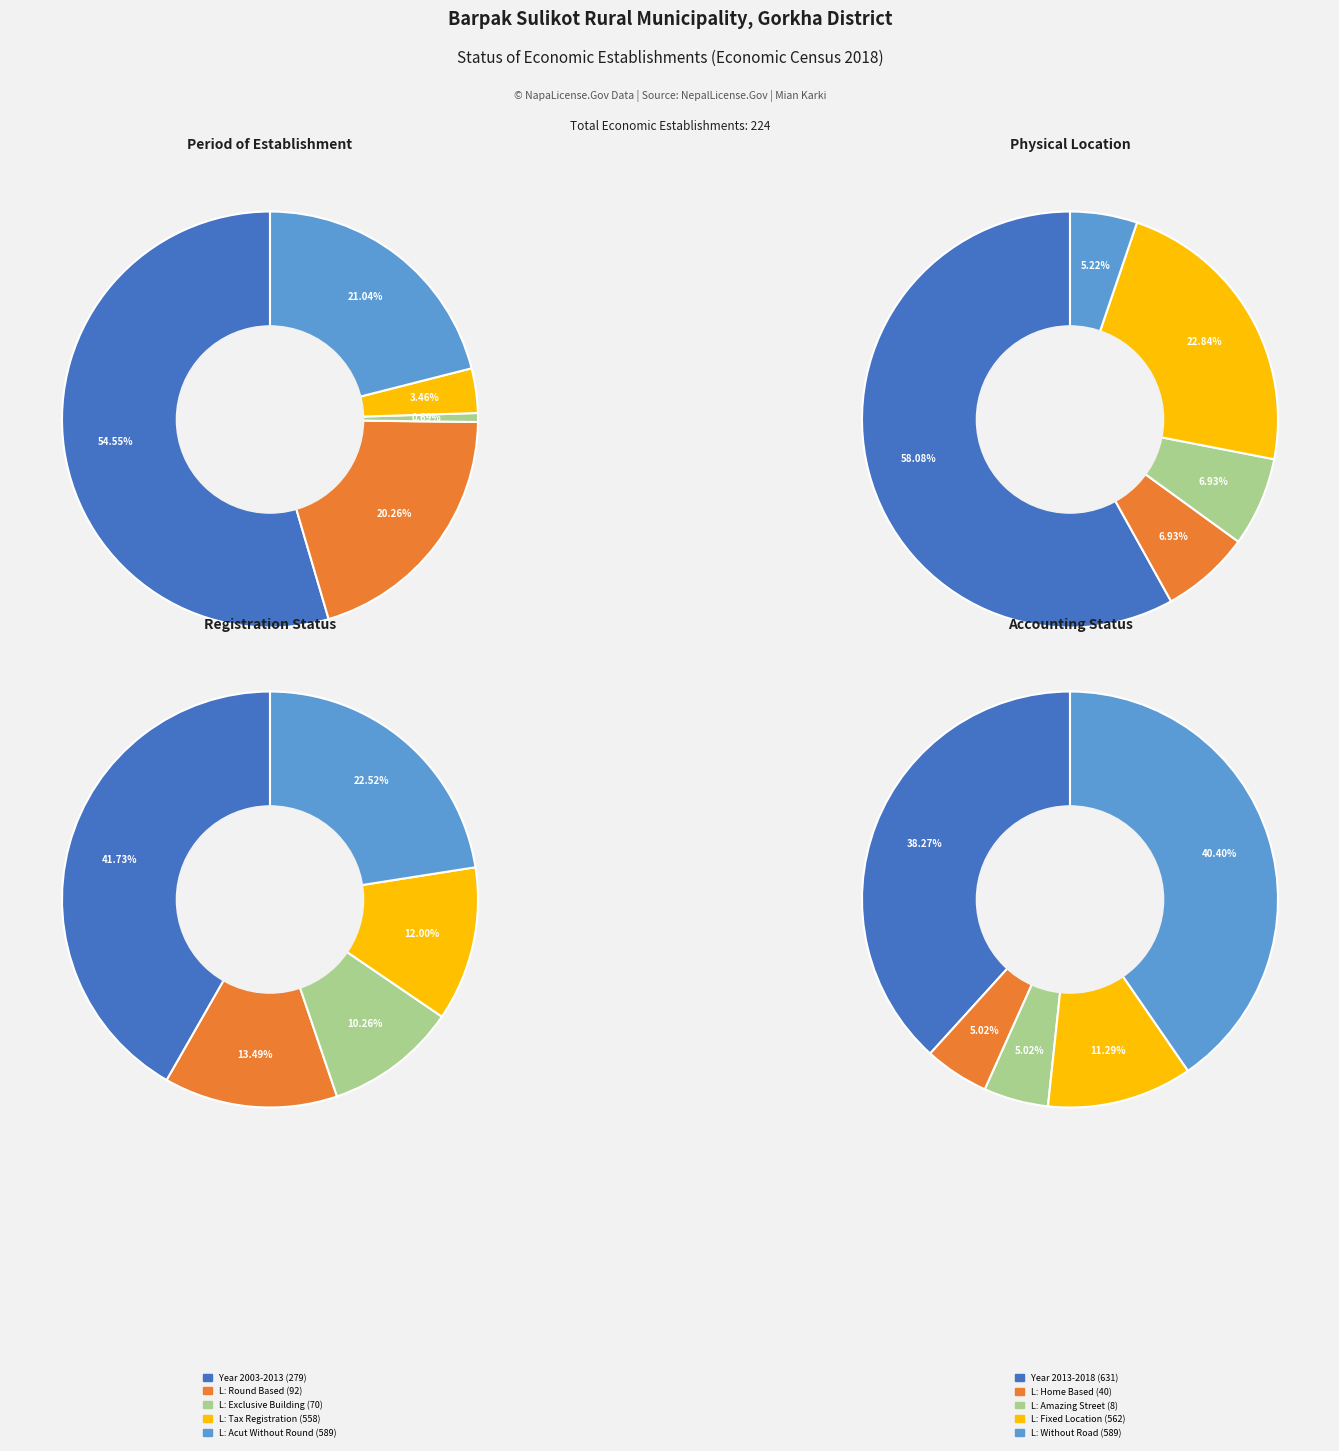

Between 21 and 16, which is larger?

21